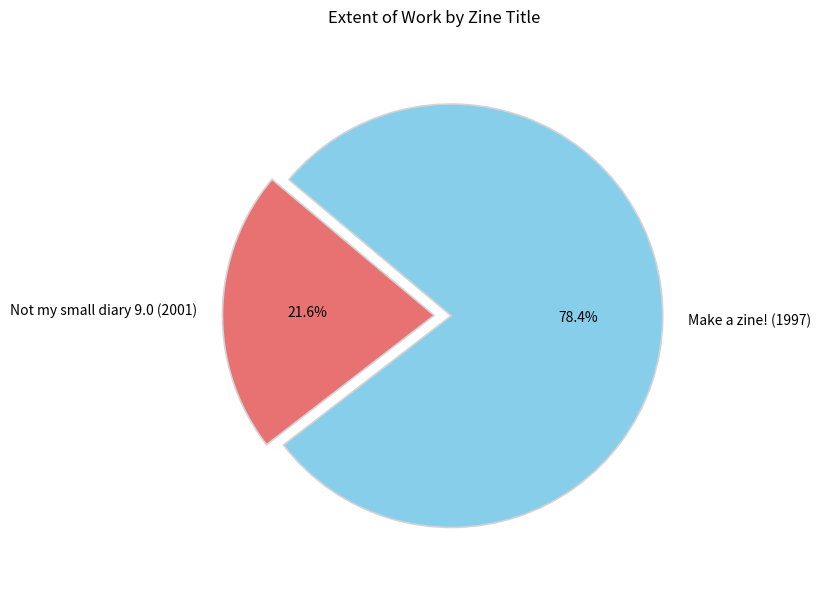

To the nearest percent, what is the combined percentage of Not my small diary 9.0 (2001) and Make a zine! (1997)?

100%